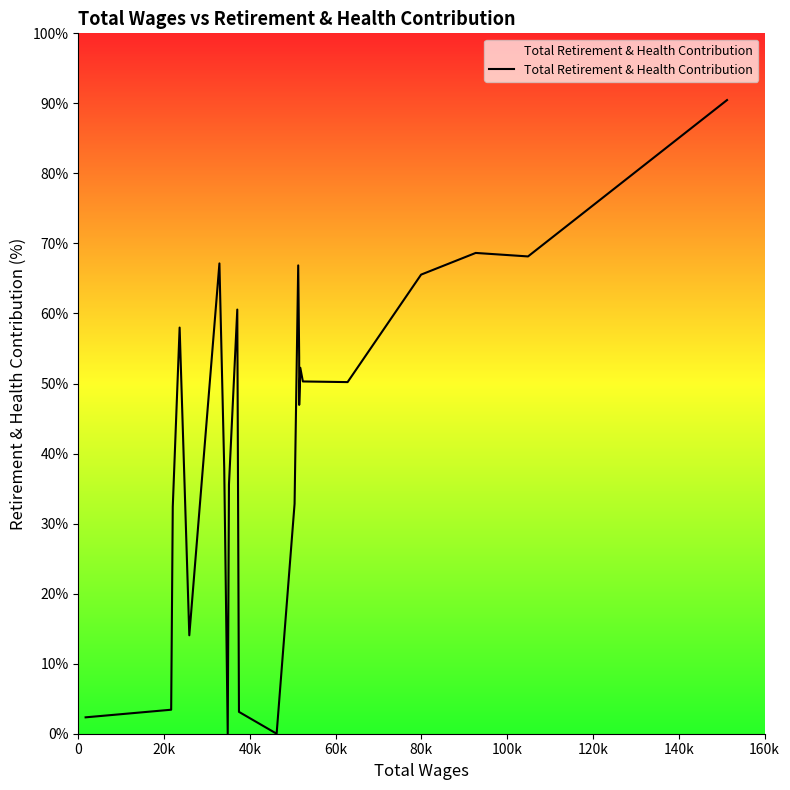

What is the average value?

41.8